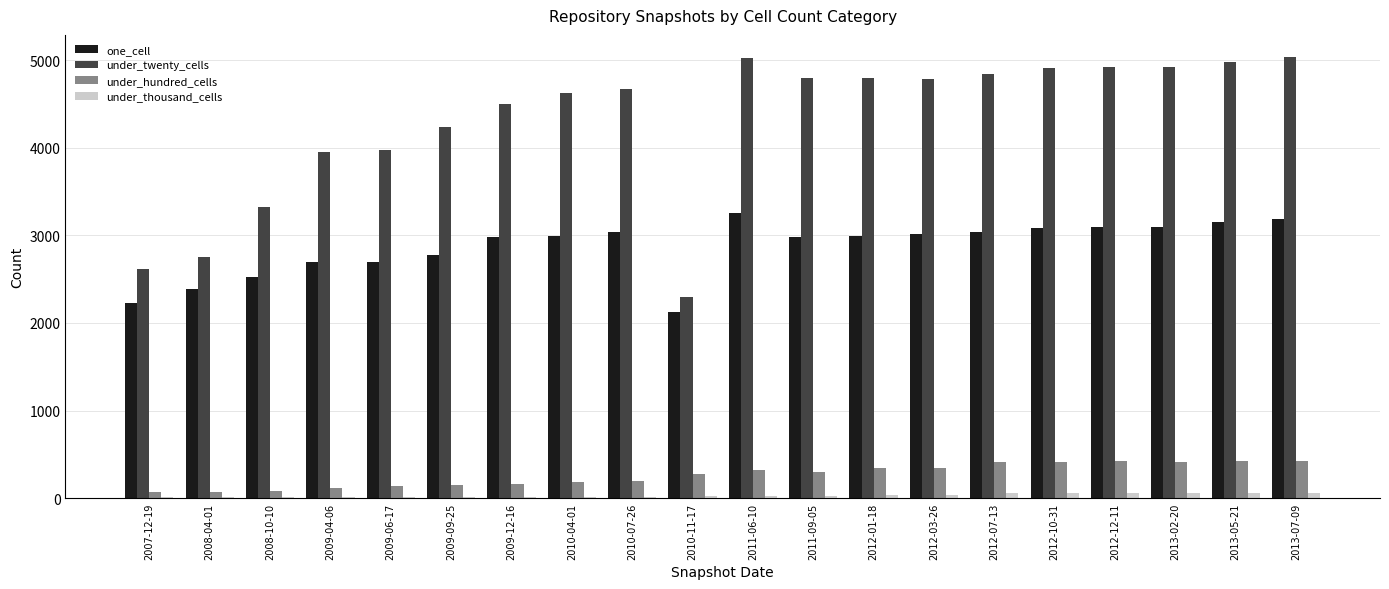

The value of under_twenty_cells at 2009-12-16 is 6361. True or false?

False